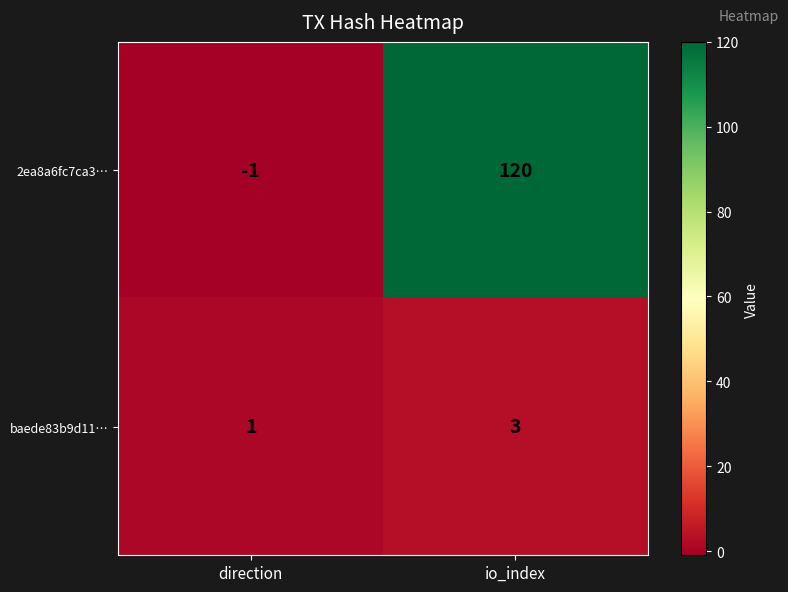

What is the sum of all 2ea8a6fc7ca3… values?

119